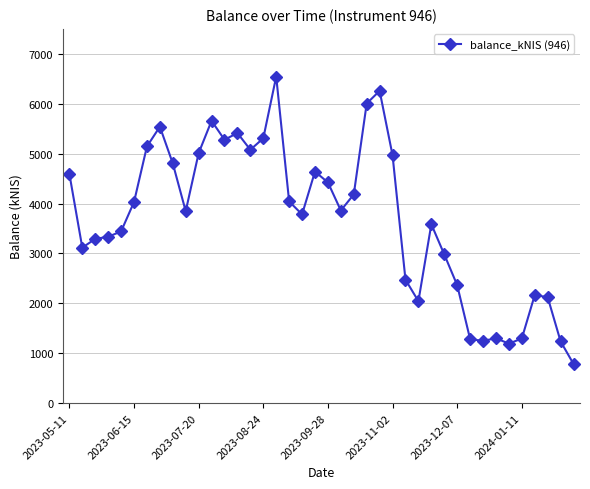

What is the value of the 27th point from the left?

2474.6